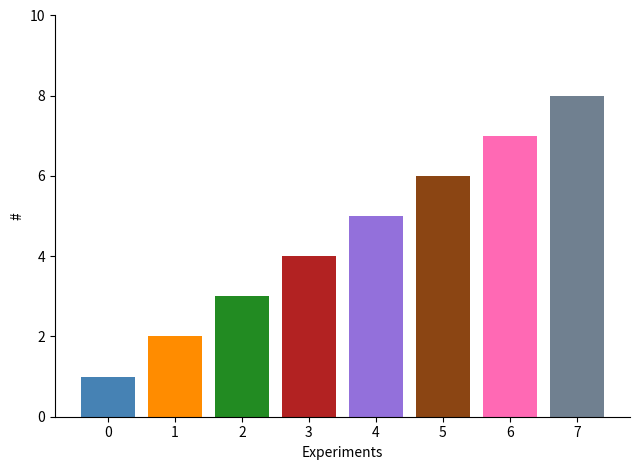

What is the value of the 5th bar from the left?

5